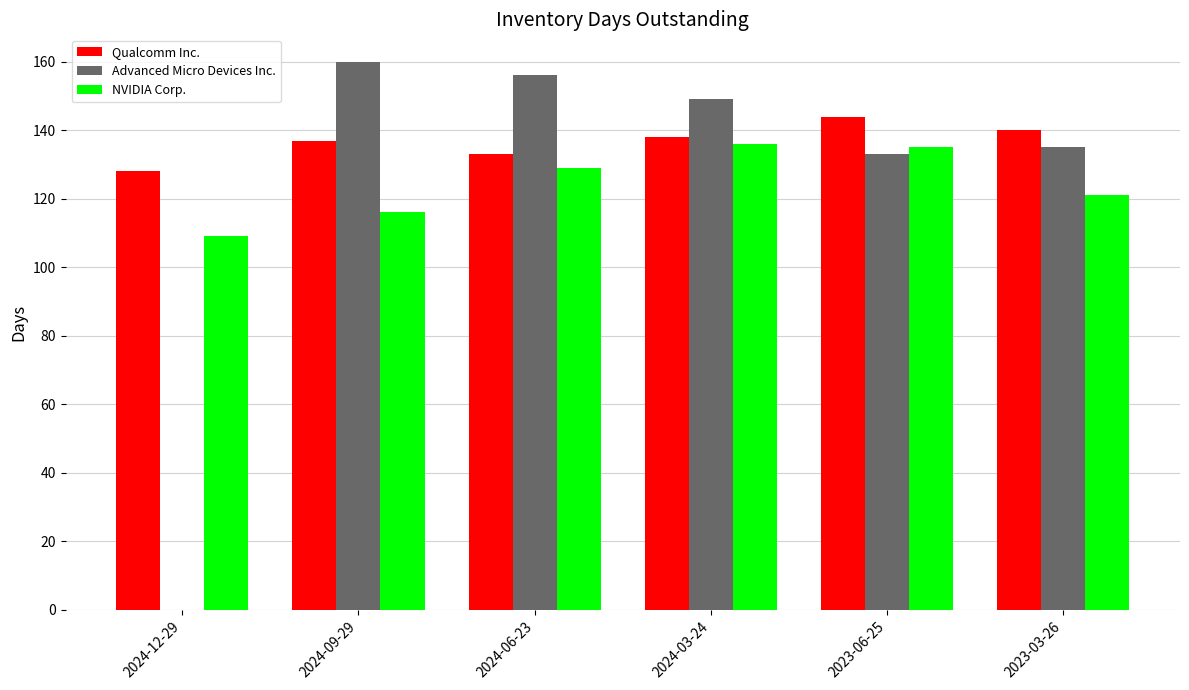

What is the sum of all Advanced Micro Devices Inc. values?

733